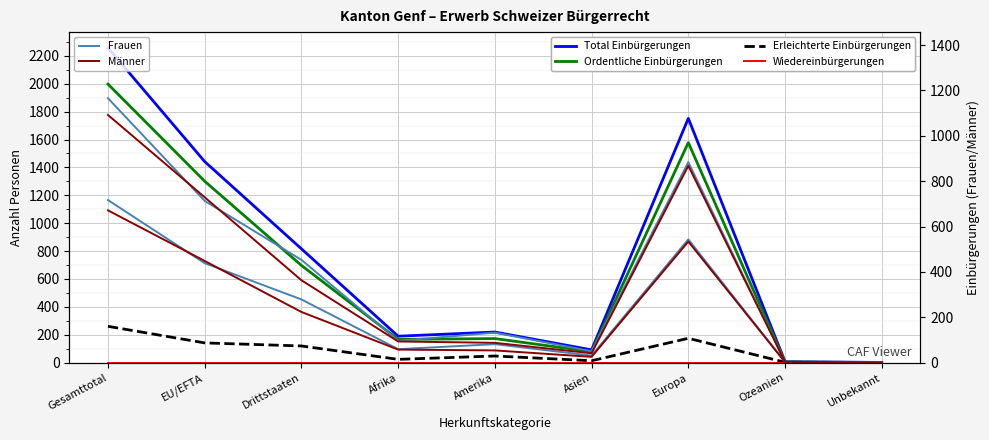

At which category does the chart reach its minimum across all series?

Unbekannt